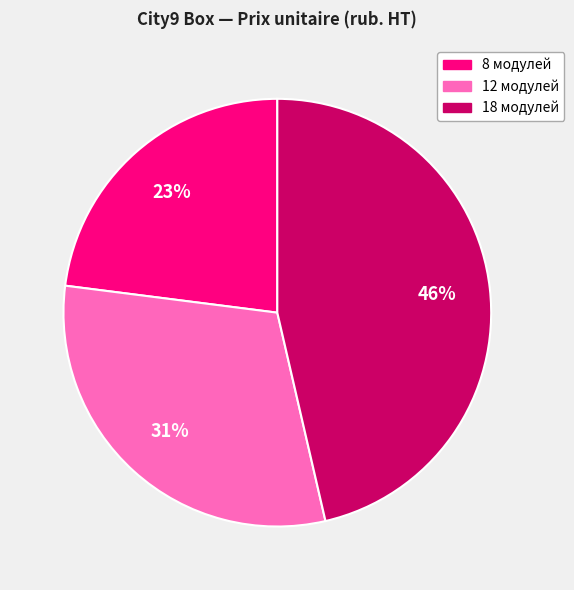

To the nearest percent, what is the average slice percentage?

33%